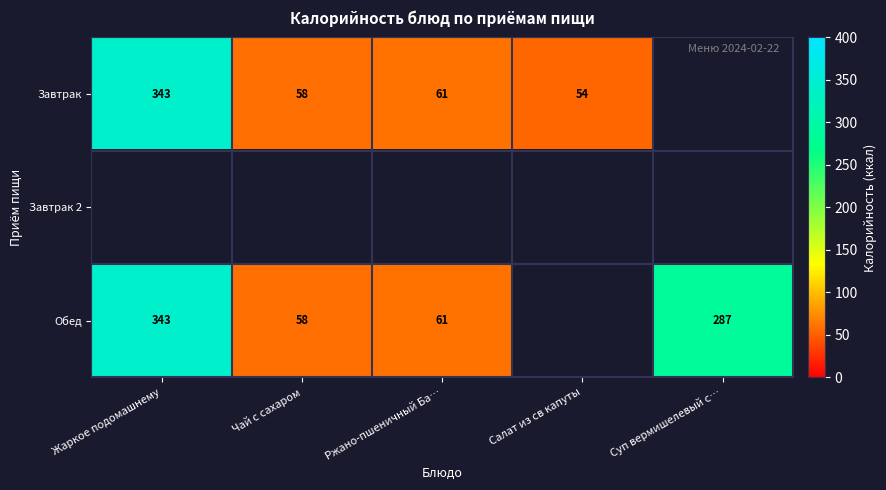

What is the difference between the Обед values at Чай с сахаром and Жаркое подомашнему?

285